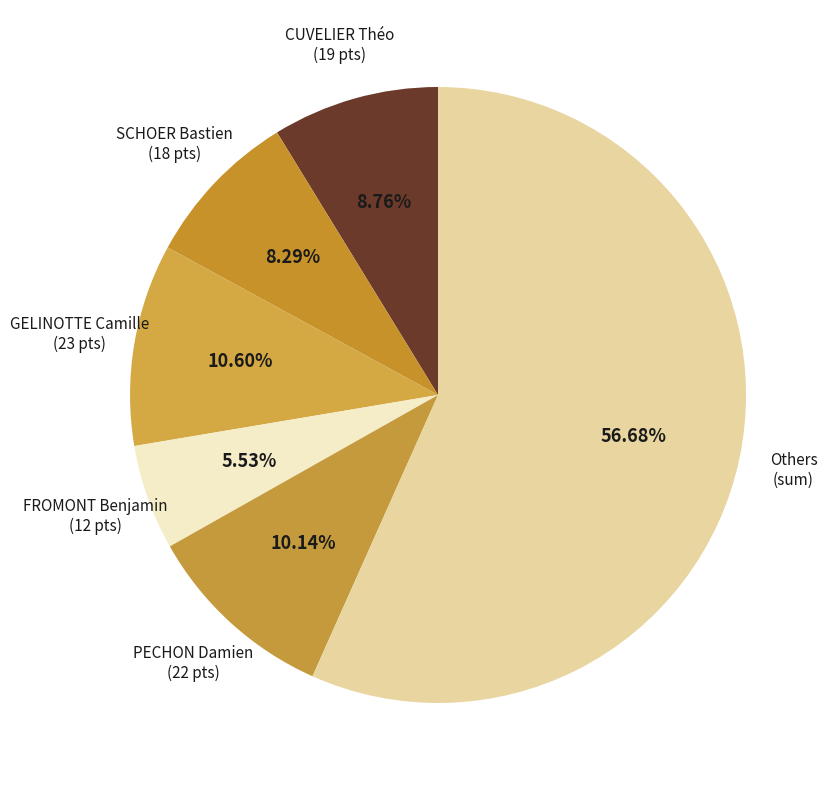

How many segments does this pie chart have?

6